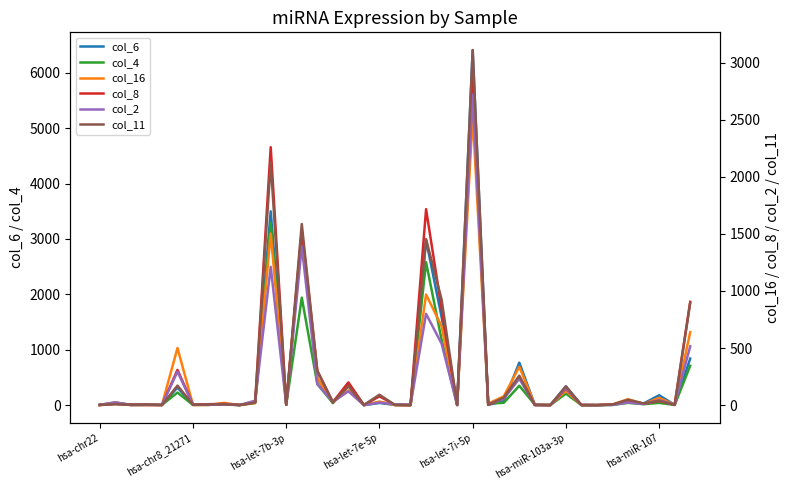

True or false: col_2 has more than 0 interior local peaks.

True